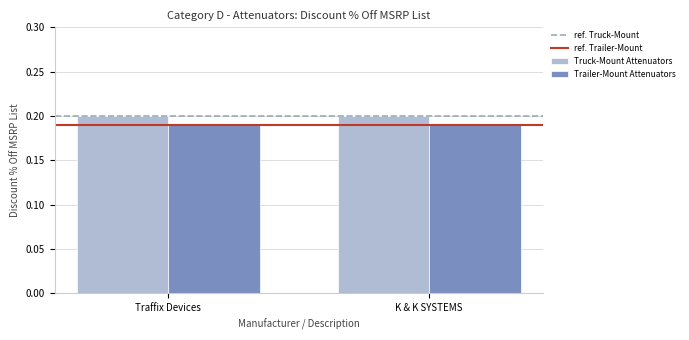

What is the sum of all Trailer-Mount Attenuators values?

0.4